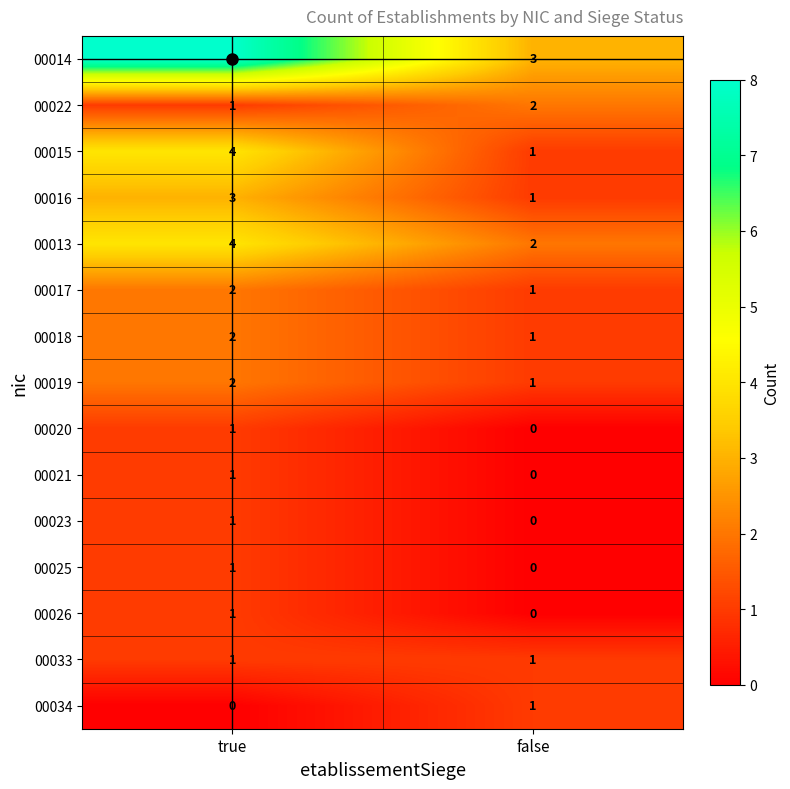

The 00018 series shows 2 at true. True or false?

True